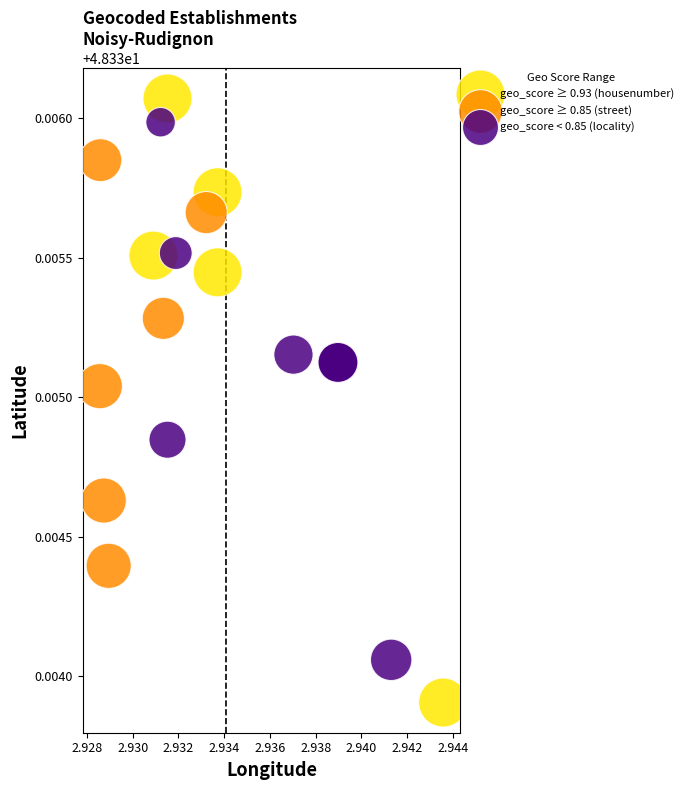

Which series contains the lowest Y value?

geo_score ≥ 0.93 (housenumber)